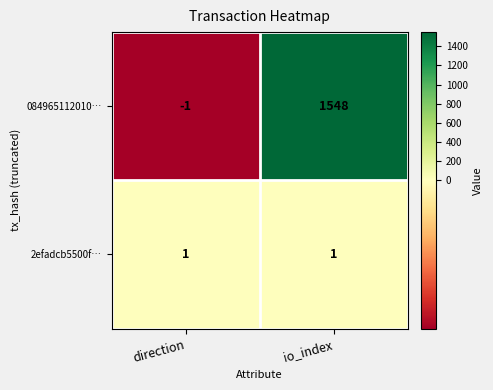

Which series changed the most between direction and io_index?

084965112010…